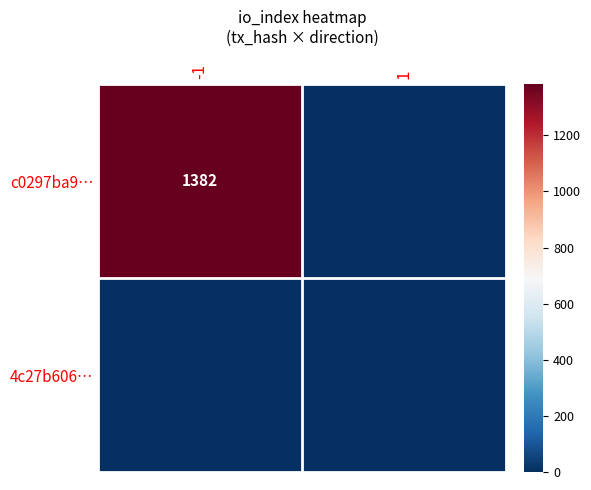

Is it true that c0297ba9… equals 2243 at -1?

False